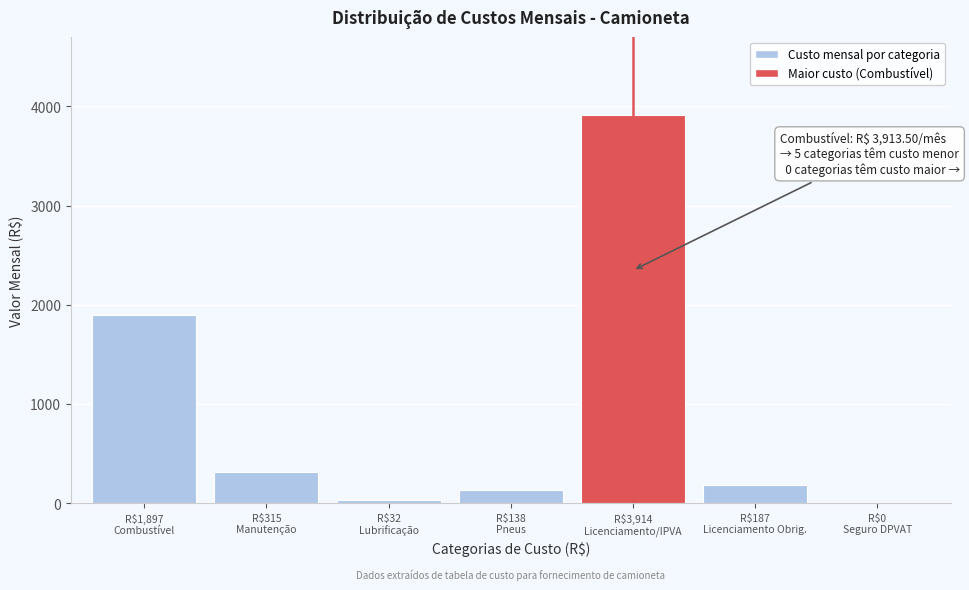

What is the greatest value displayed?

3913.5